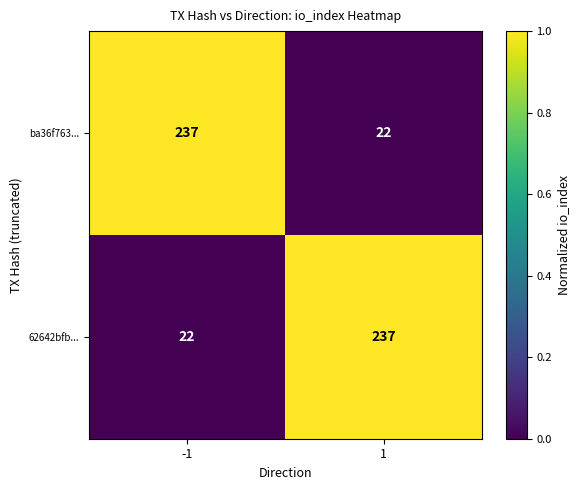

What is the difference between the 62642bfb... values at 1 and -1?

215